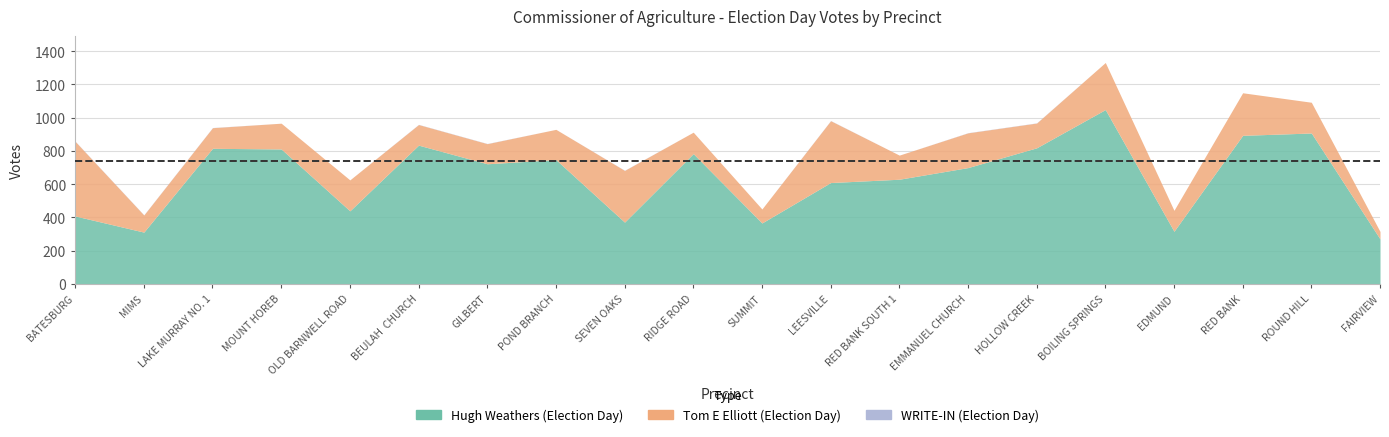

At which label is Hugh Weathers (Election Day) closest to 660?

RED BANK SOUTH 1